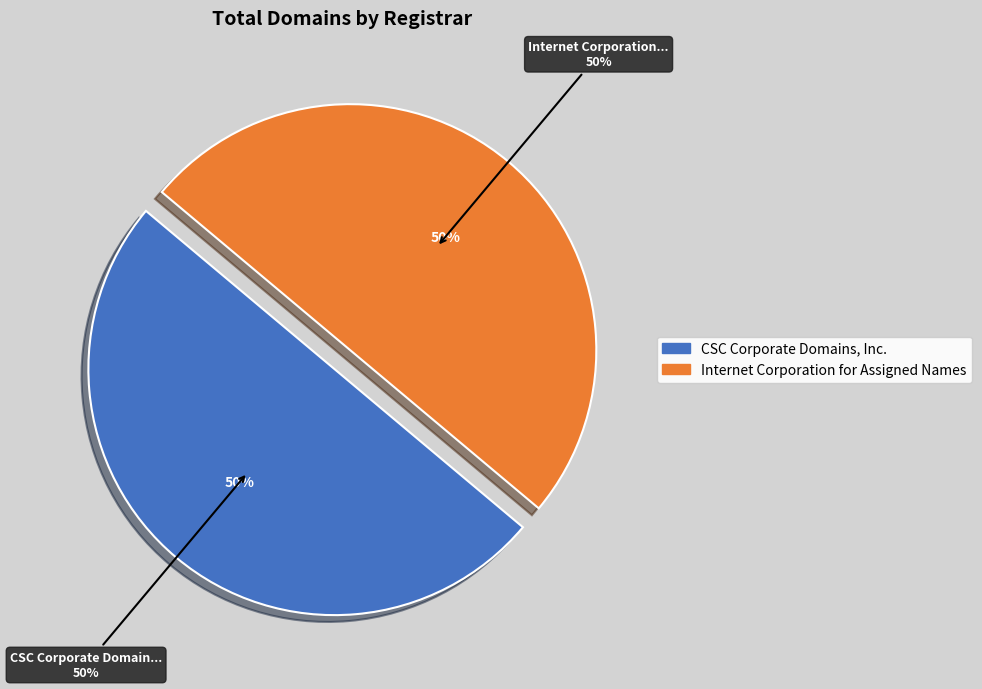

To the nearest percent, what is the average slice percentage?

50%